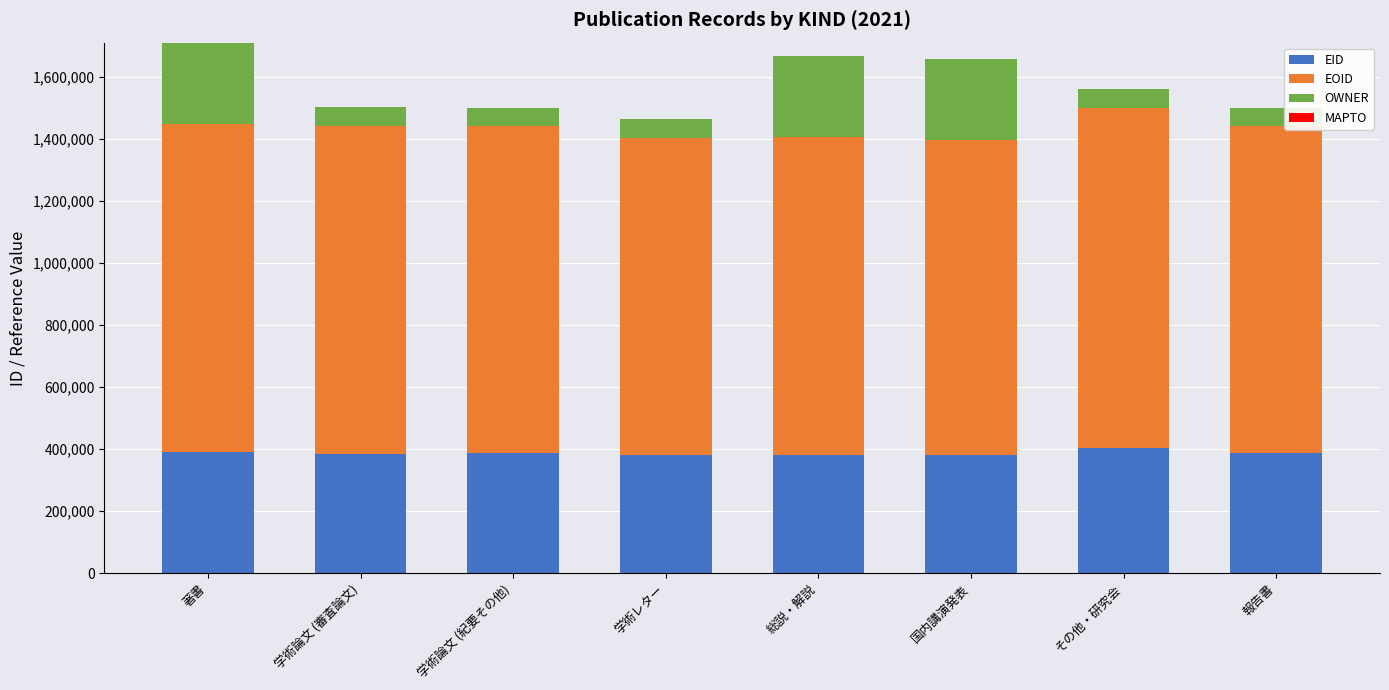

What is the total value across all series at 学術レター?

1465879